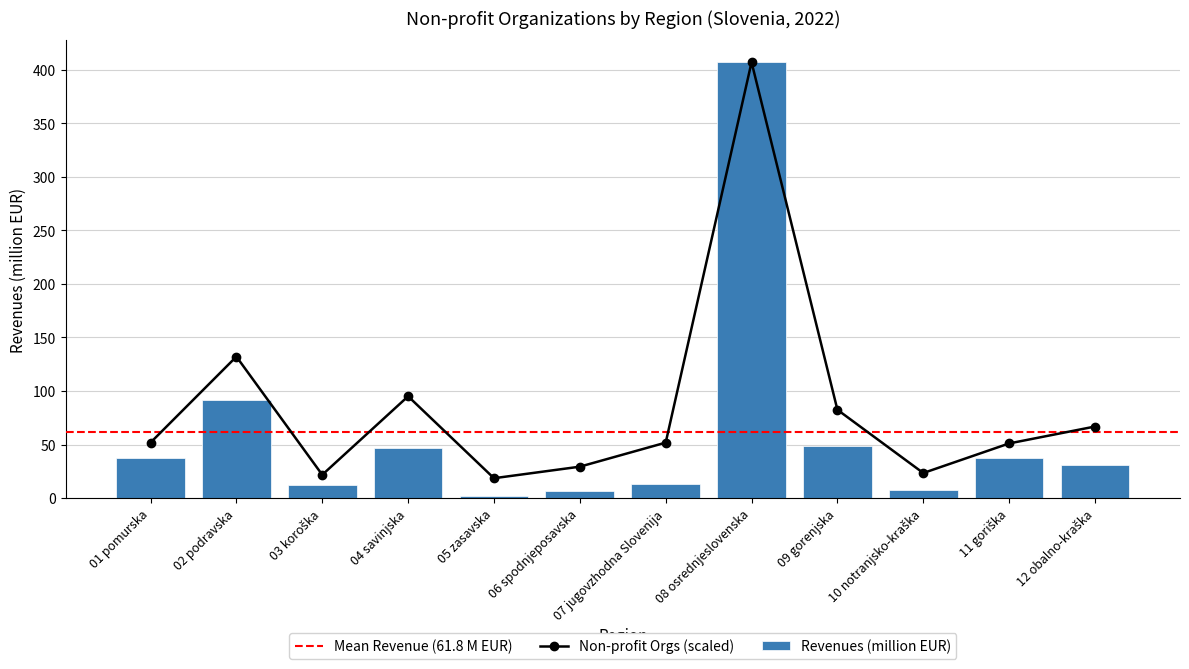

What is the value of the Non-profit Orgs (scaled) point at the 6th from the left?

29.3